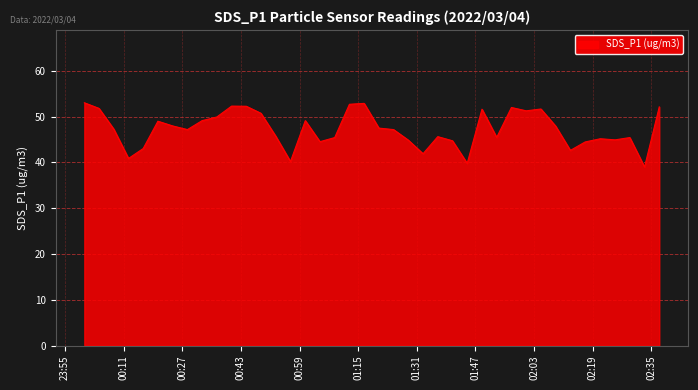

What is the smallest value displayed?

39.0